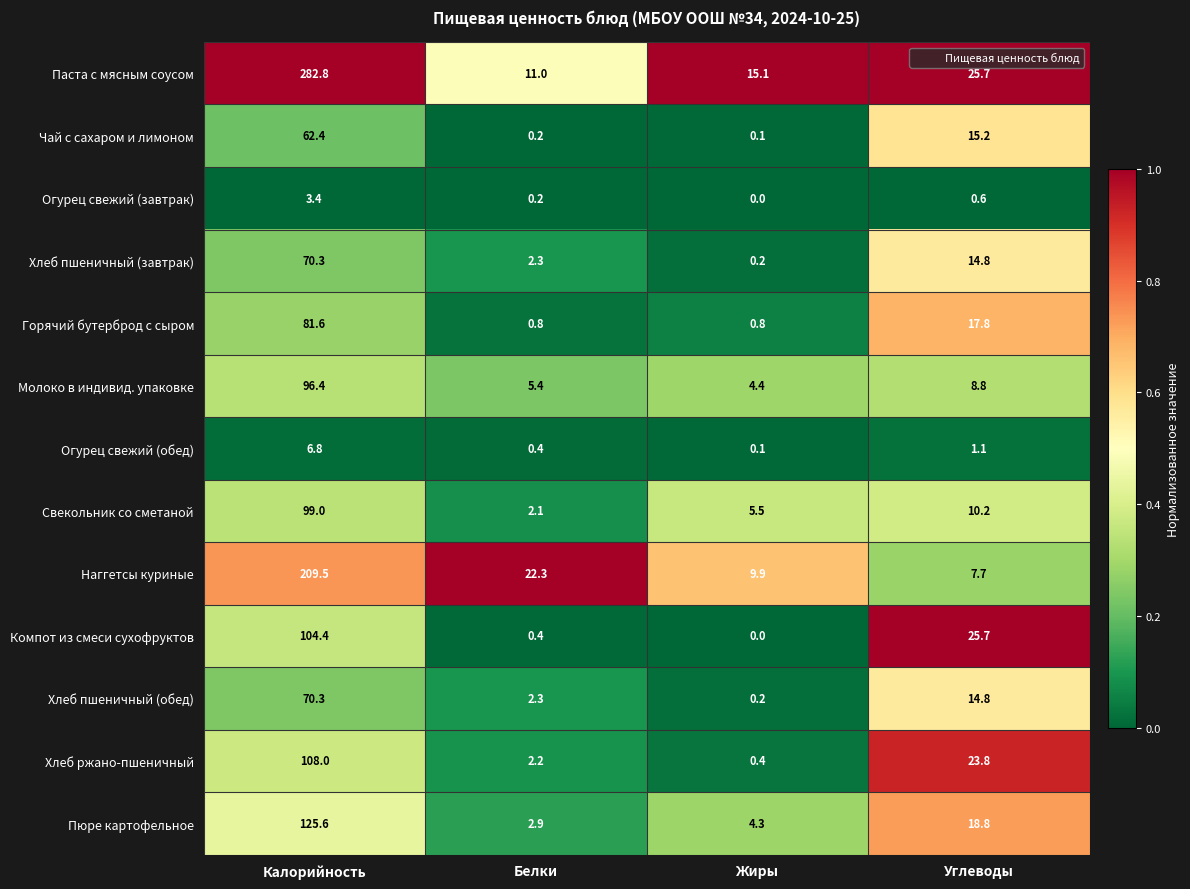

True or false: Хлеб ржано-пшеничный has a value of 3.5 at Белки.

False